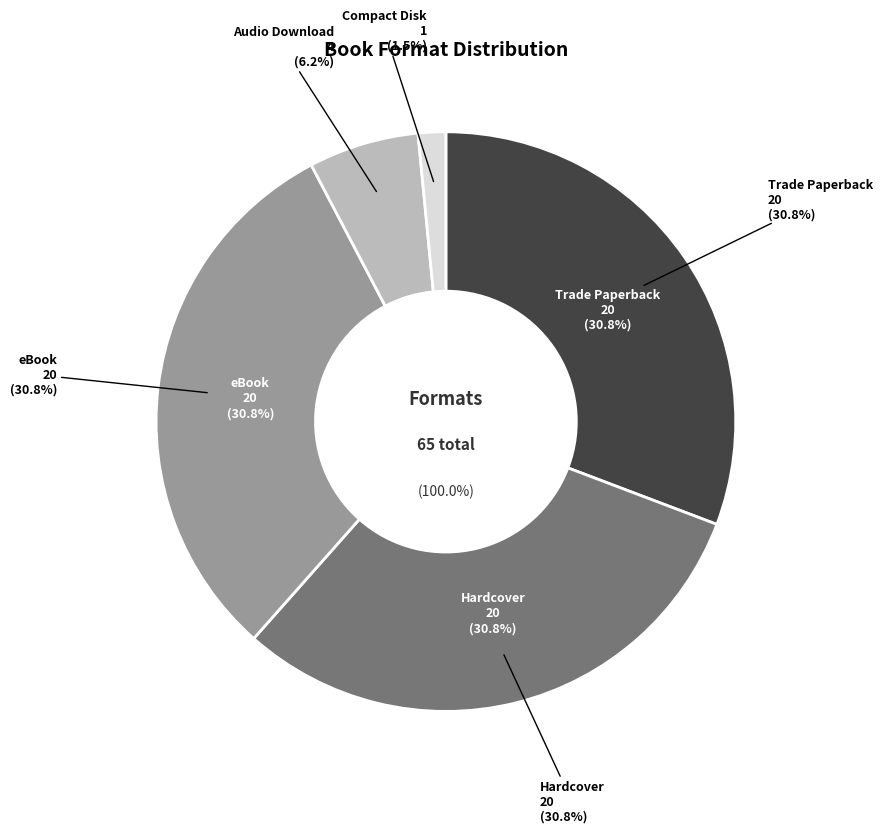

How many segments does this pie chart have?

5